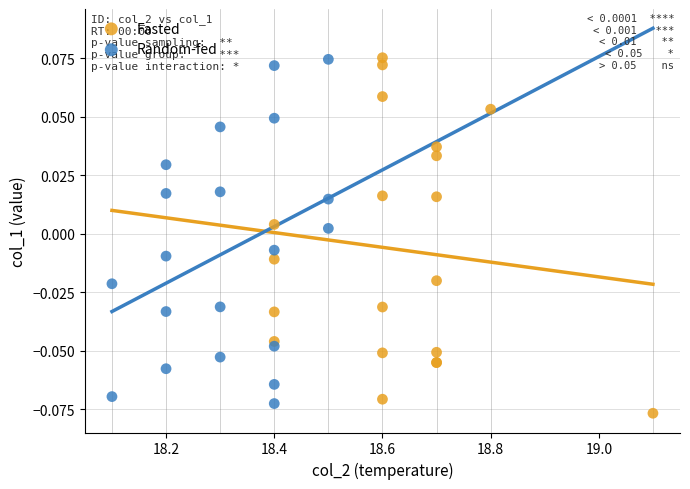

Which series has the largest Y range (max minus min)?

Fasted